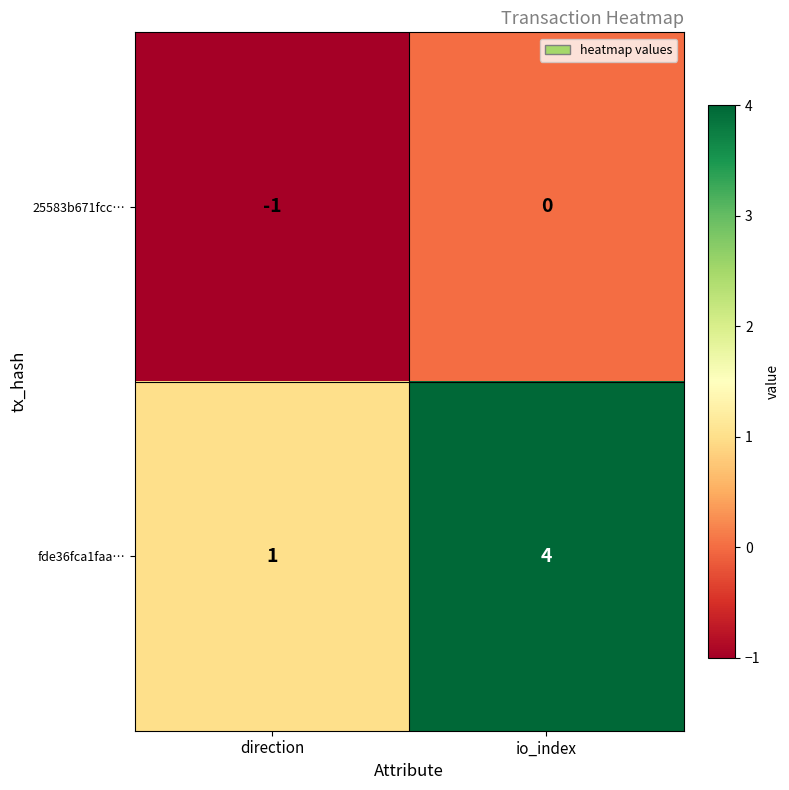

Reading left to right, list all the values displayed in this chart.

25583b671fcc…: -1	0
fde36fca1faa…: 1	4